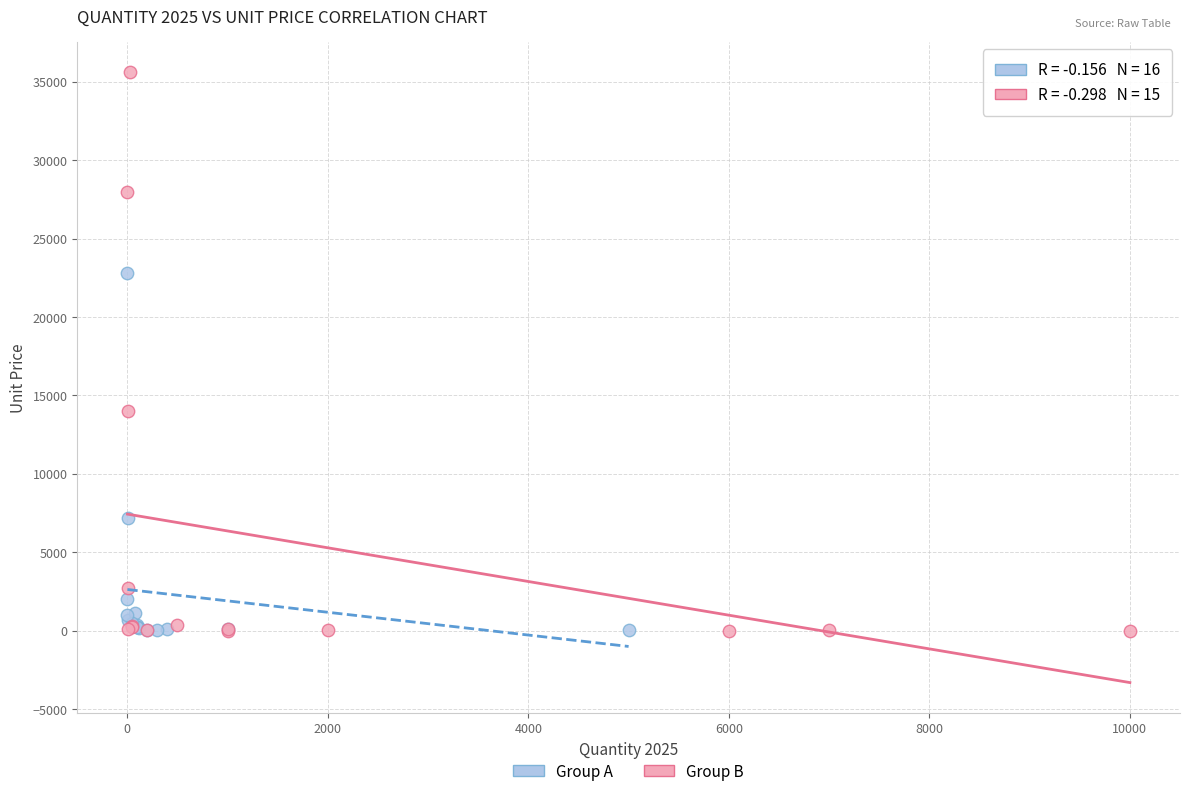

Which series reaches the maximum Y coordinate?

Group B